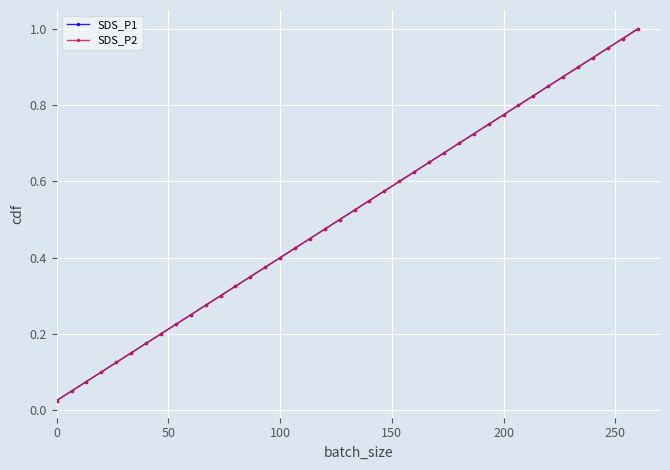

Rank the series by their maximum value, from highest to lowest.

SDS_P1, SDS_P2